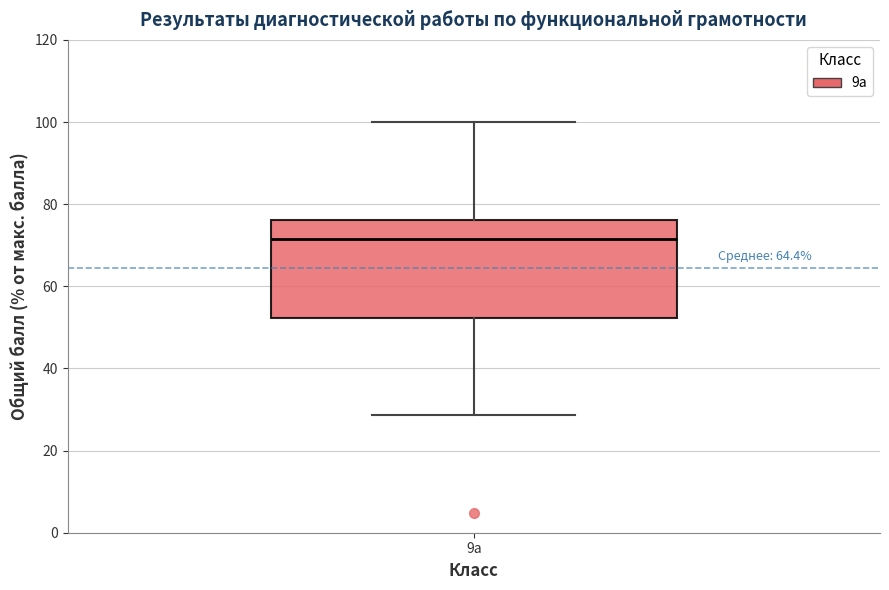

Transcribe this box plot: give where the median line is, the range the box spans, and where the two whiskers end, as read against the y-axis. The values are not printed on the chart, so give them approximately, as read against the axis.

median 72, box 52 to 76, whiskers 28 to 100